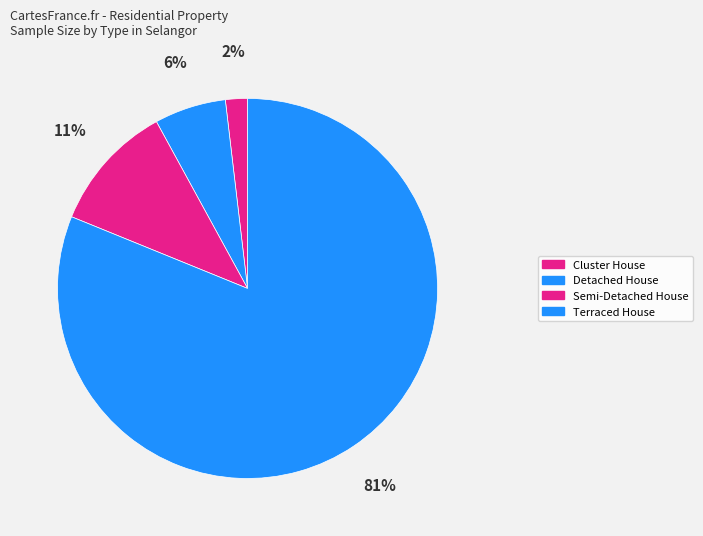

To the nearest percent, what portion does Cluster House represent?

2%